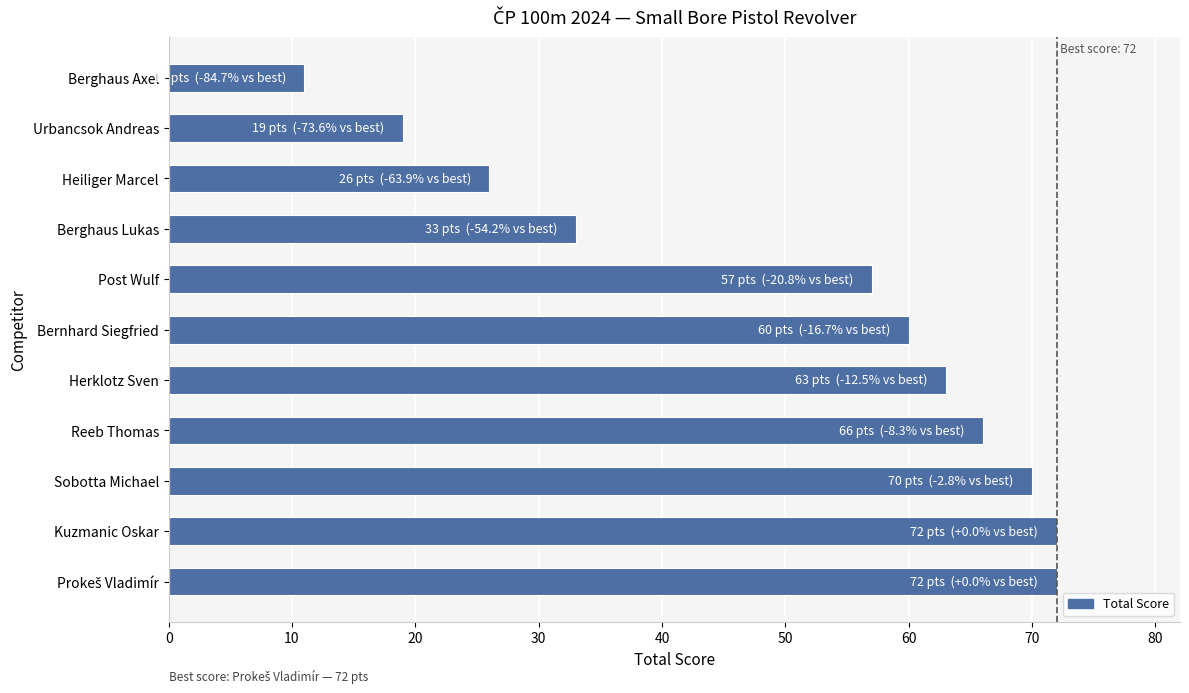

What is the average value?

50